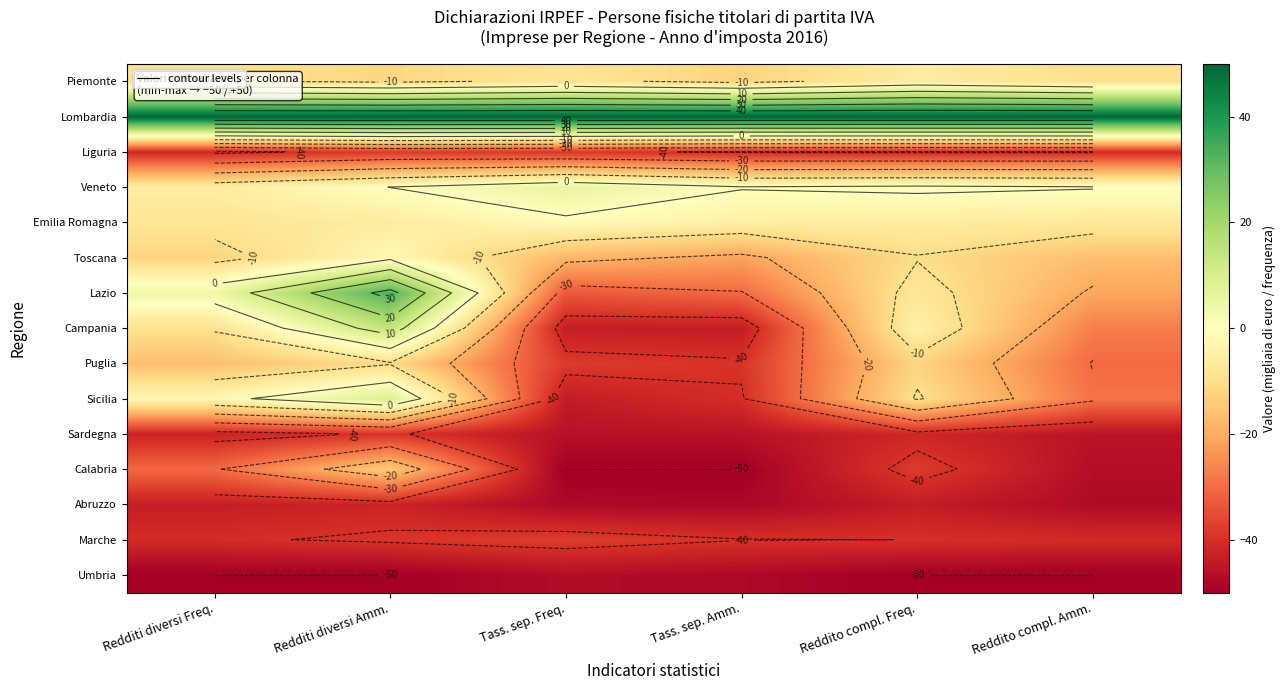

Which series has the largest total across all categories?

Lombardia